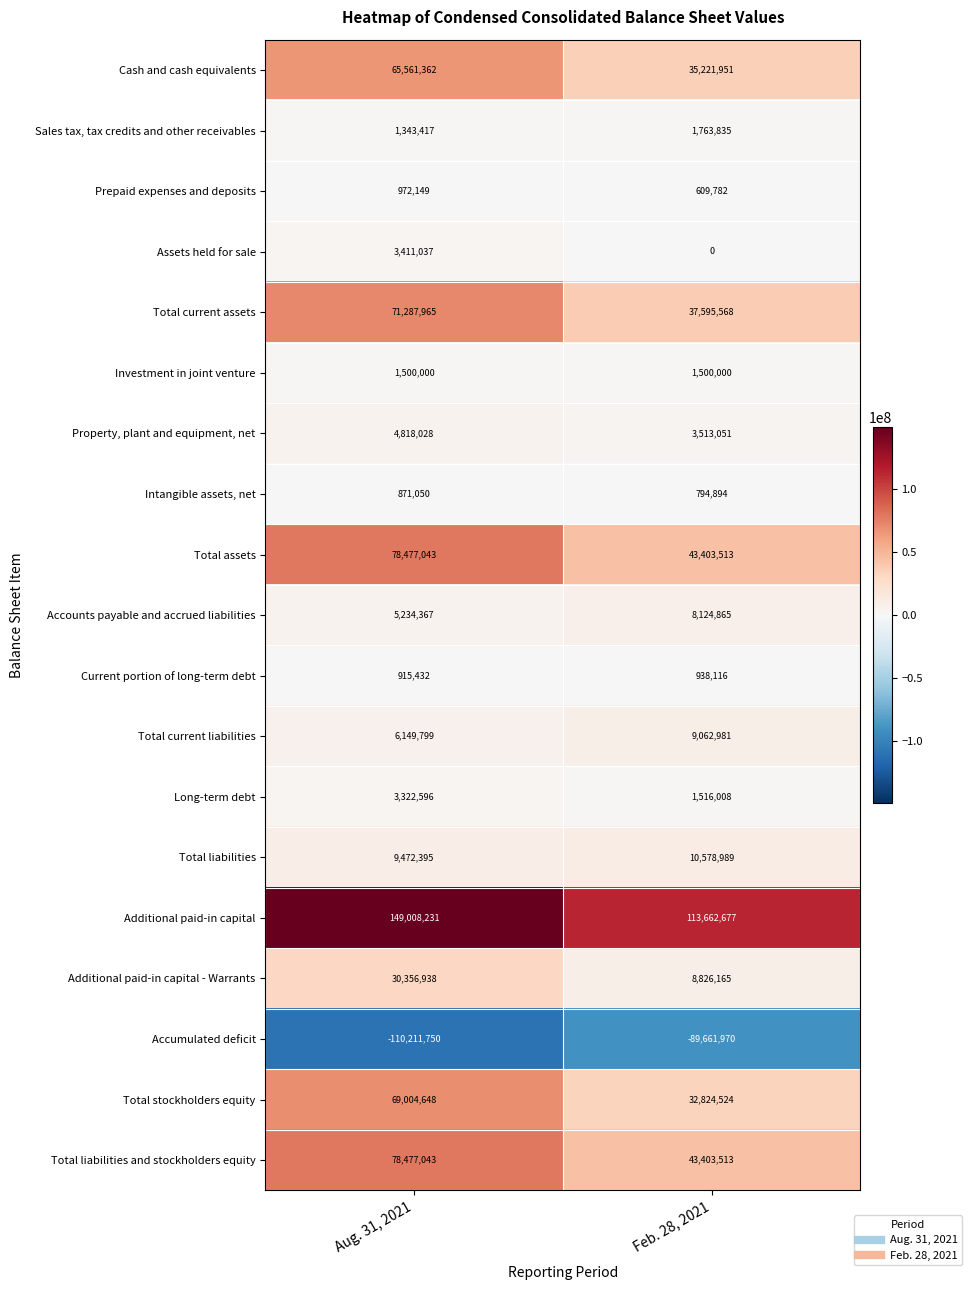

Which category has the highest value across all series?

Aug. 31, 2021